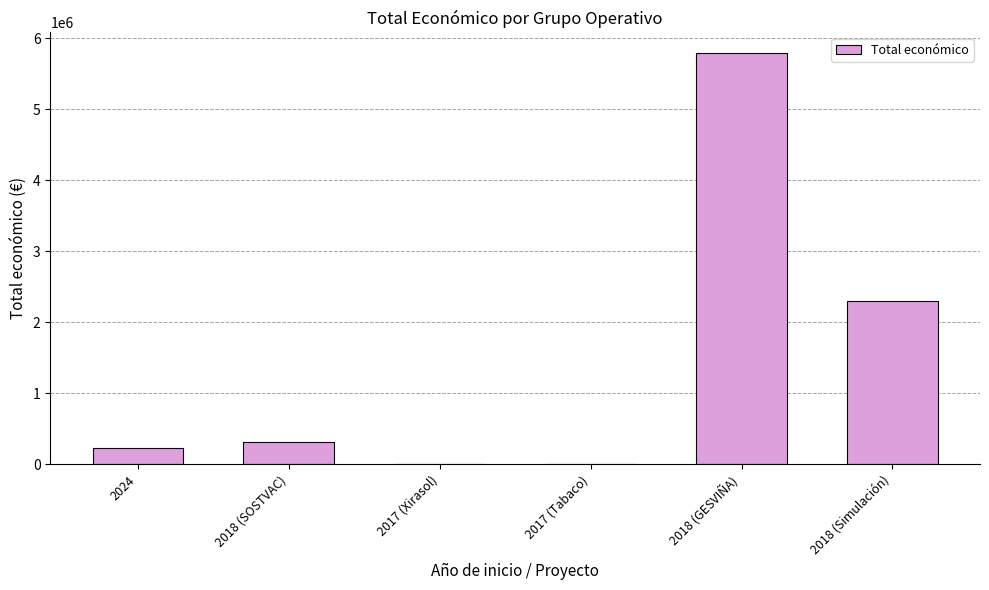

True or false: the data shows 5792221 at 2018 (GESVIÑA).

True